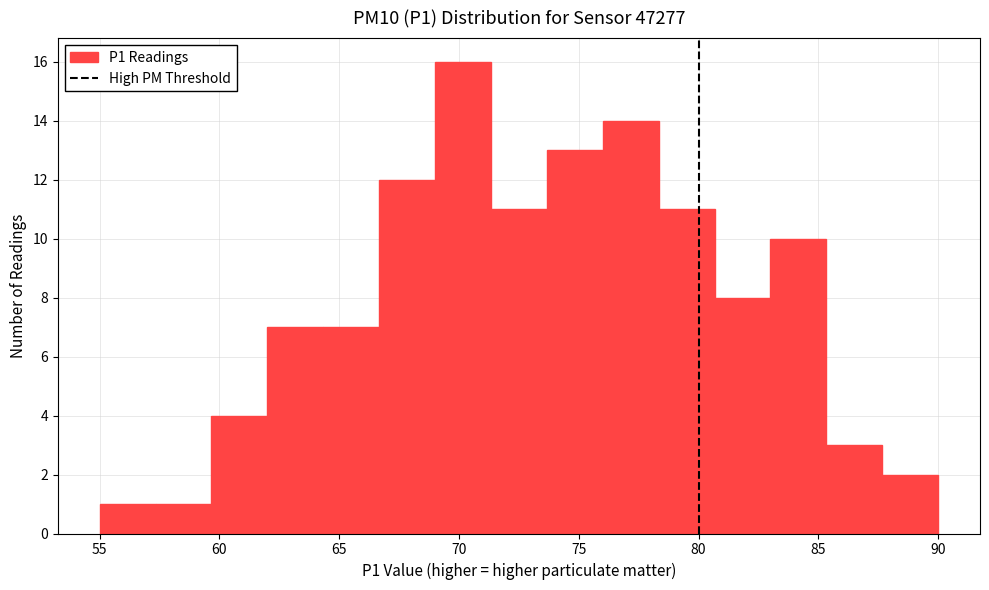

Reading left to right, list every bar in this chart as the range it spans on the x-axis followed by its height. Neither the bar edges nor the heights are printed on the chart, so give them approximately, as read against the axes.

55.0 to 57.5: 1
57.5 to 59.5: 1
59.5 to 62.0: 4
62.0 to 64.5: 7
64.5 to 66.5: 7
66.5 to 69.0: 12
69.0 to 71.5: 16
71.5 to 73.5: 11
73.5 to 76.0: 13
76.0 to 78.5: 14
78.5 to 80.5: 11
80.5 to 83.0: 8
83.0 to 85.5: 10
85.5 to 87.5: 3
87.5 to 90.0: 2